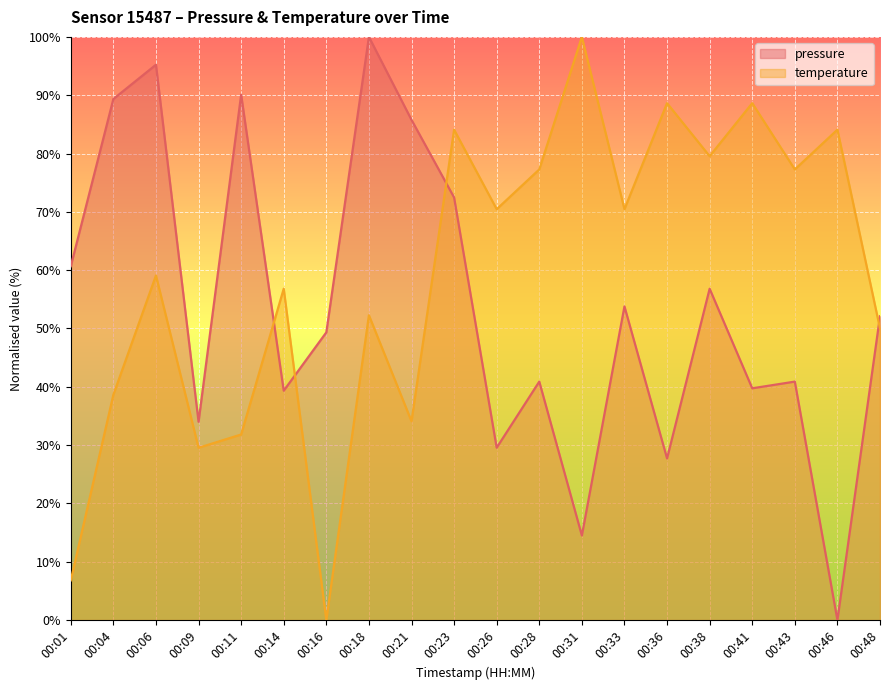

How many values in the temperature series exceed 70?

10